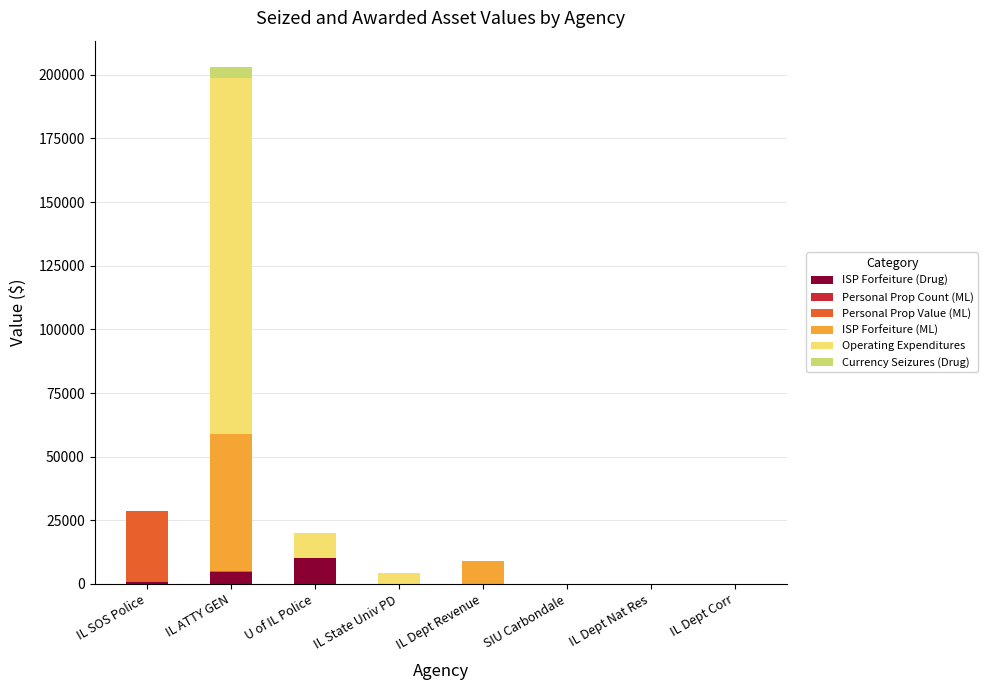

What is the maximum value for ISP Forfeiture (Drug)?

10129.5